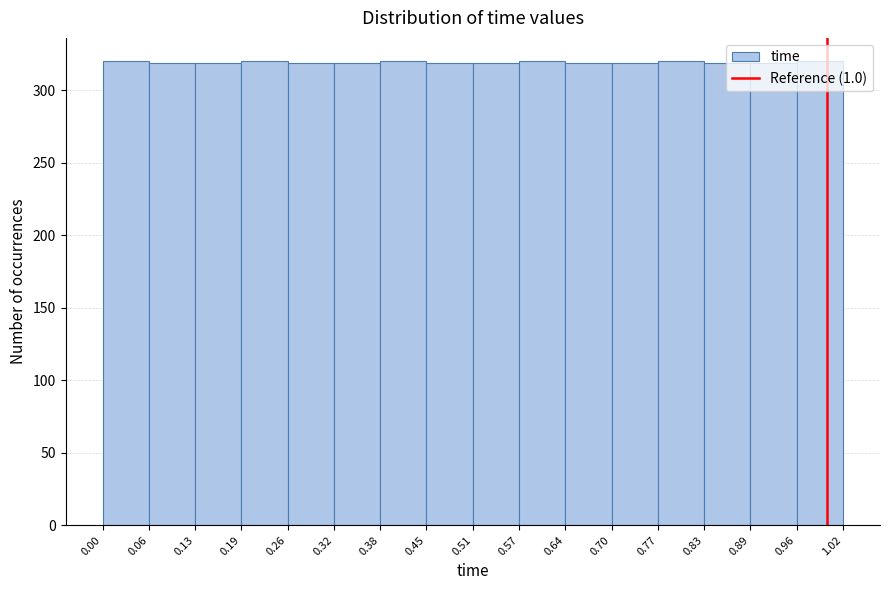

Reading left to right, transcribe this chart: for each bar, give the range it covers on the x-axis and its height. The values are not printed on the chart, so give them approximately, as read against the axis.

0.00 to 0.06: 320
0.06 to 0.13: 320
0.13 to 0.19: 320
0.19 to 0.26: 320
0.26 to 0.32: 320
0.32 to 0.38: 320
0.38 to 0.45: 320
0.45 to 0.51: 320
0.51 to 0.57: 320
0.57 to 0.64: 320
0.64 to 0.70: 320
0.70 to 0.77: 320
0.77 to 0.83: 320
0.83 to 0.89: 320
0.89 to 0.96: 320
0.96 to 1.02: 320